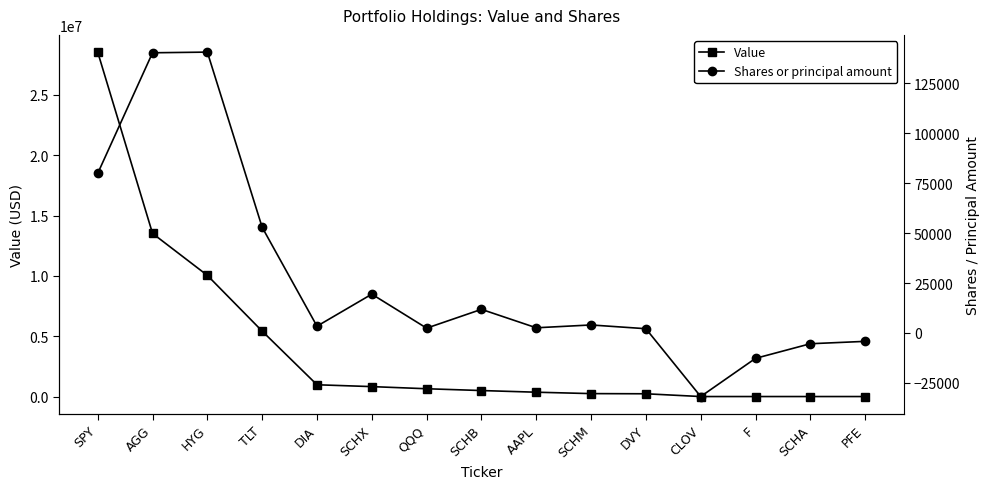

How many positive values does the Shares or principal amount series have?

11